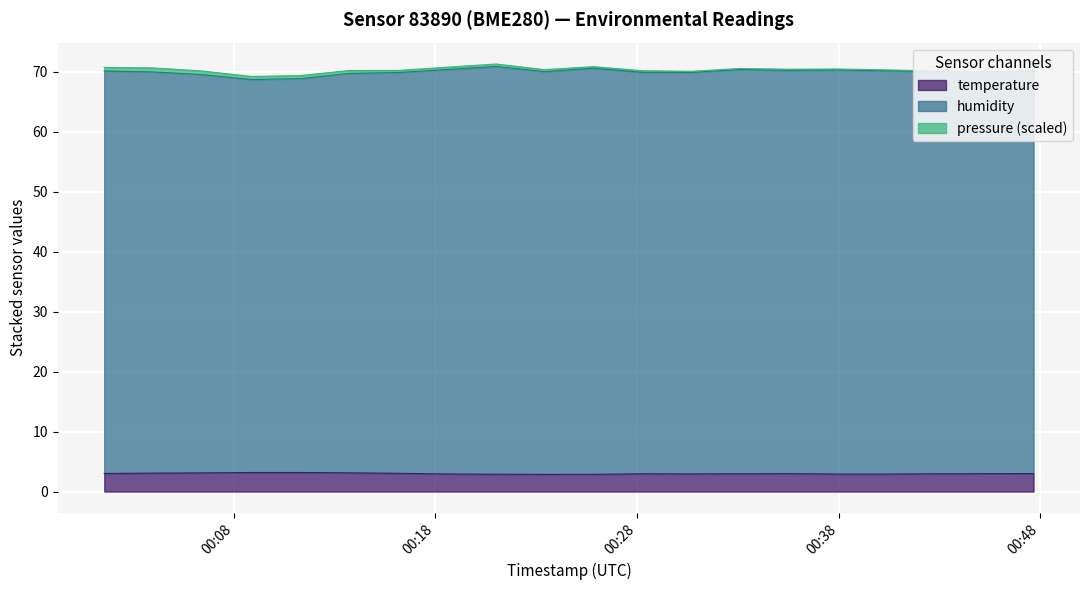

How many lines are shown in the chart?

3